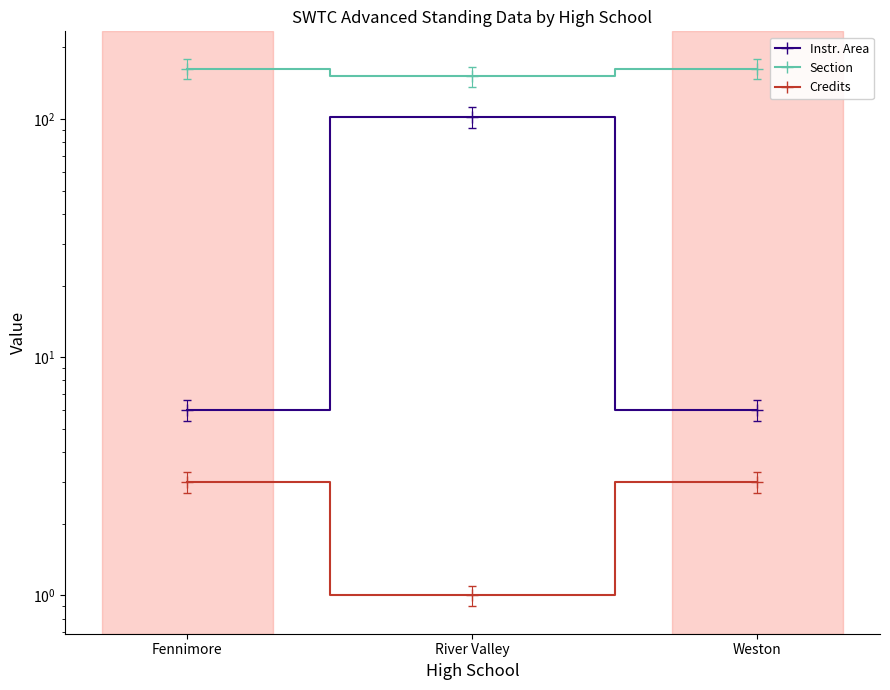

Rank the series by their maximum value, from highest to lowest.

Section, Instr. Area, Credits